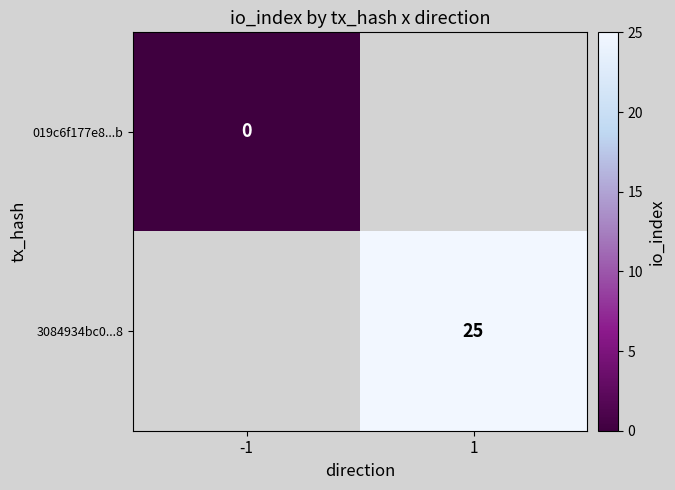

At how many categories does at least one series exceed 12?

1